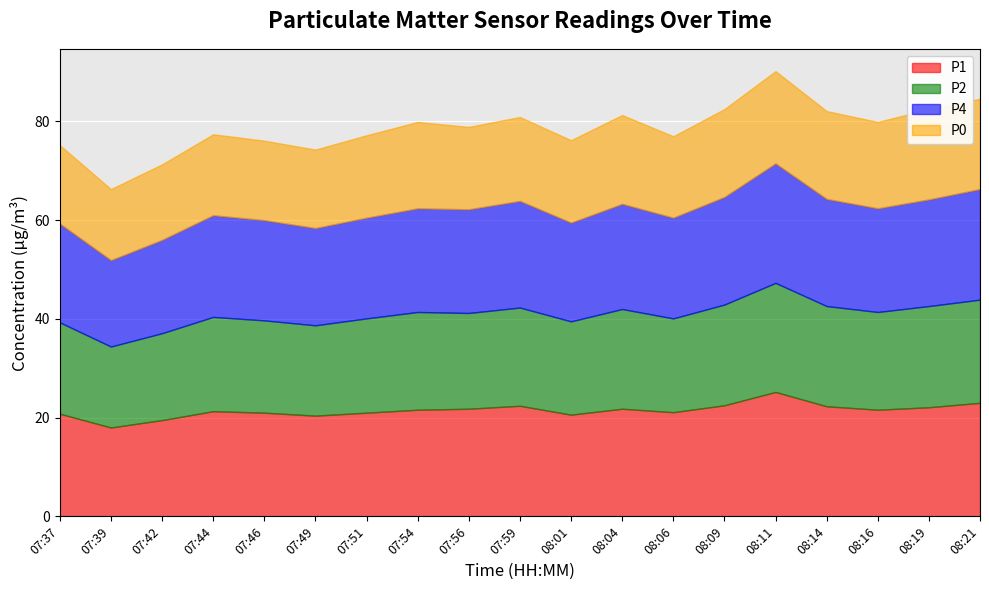

What is the average value of the P1 series?

21.5